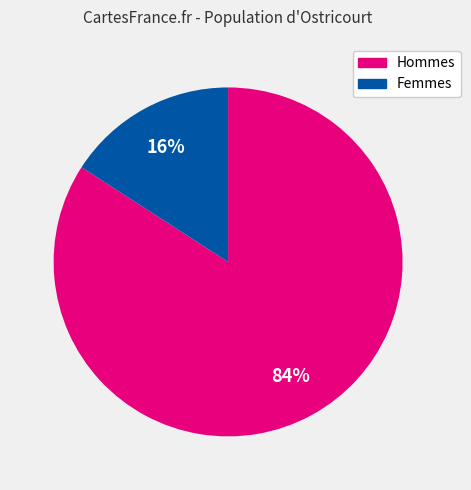

To the nearest percent, what is the difference between the largest and smallest slice percentages?

68%